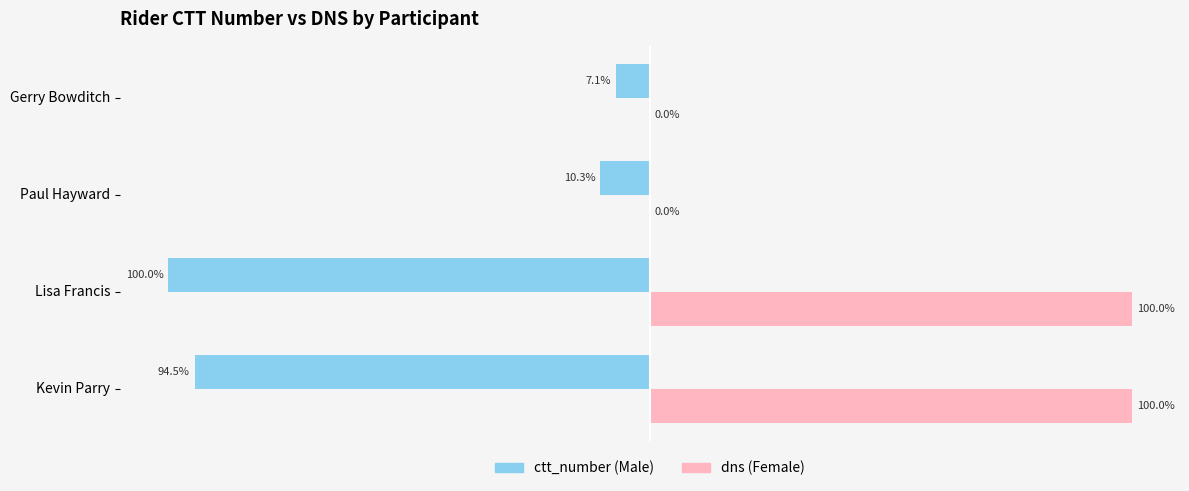

At which category is the sum across all series the highest?

Kevin Parry